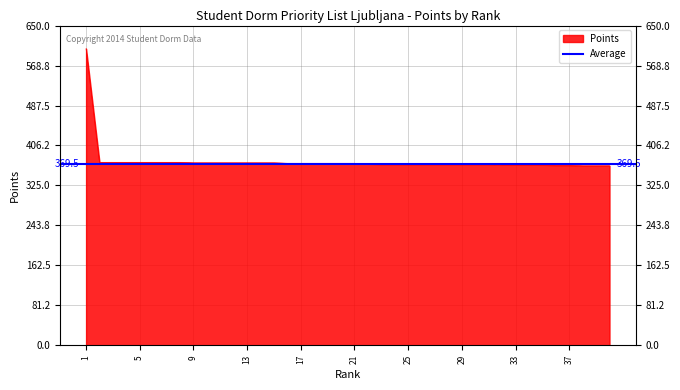

True or false: the data has more than 0 interior local peaks.

False